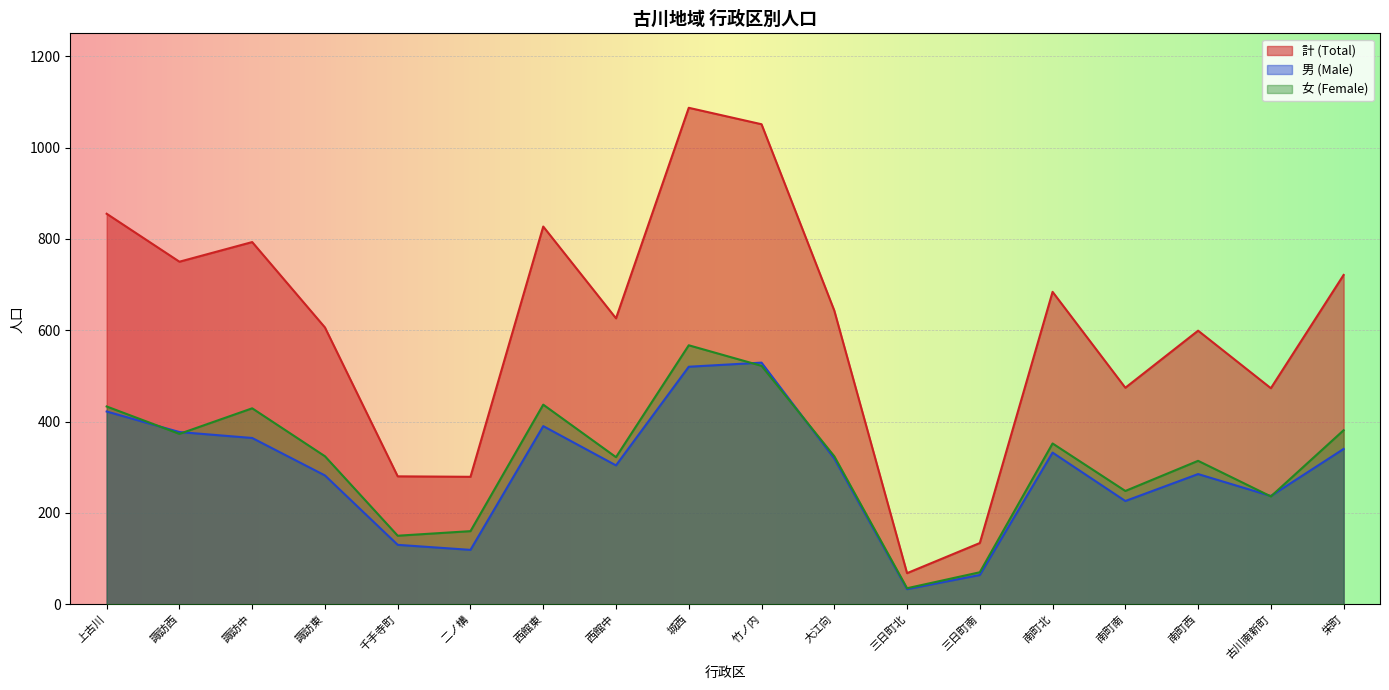

How many interior local peaks does the 女 (Female) series have?

5